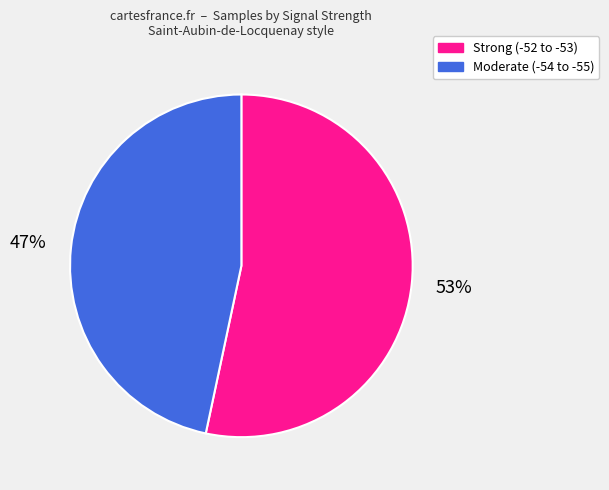

Is there a majority slice in this chart?

Yes